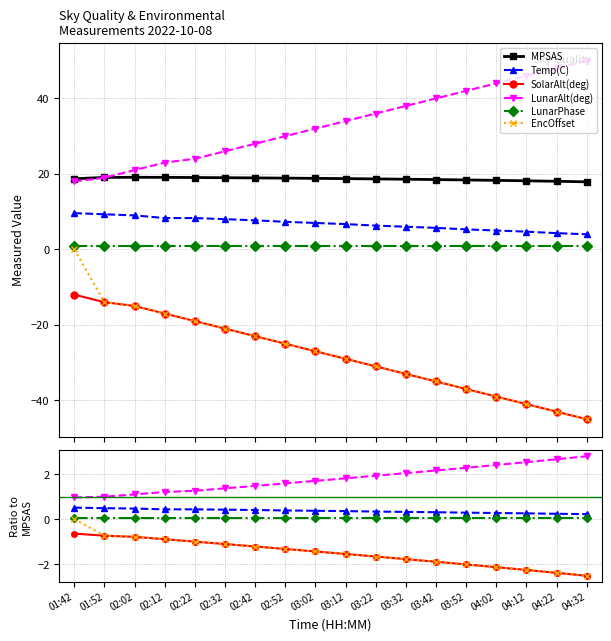

At which label does MPSAS reach its peak?

02:02